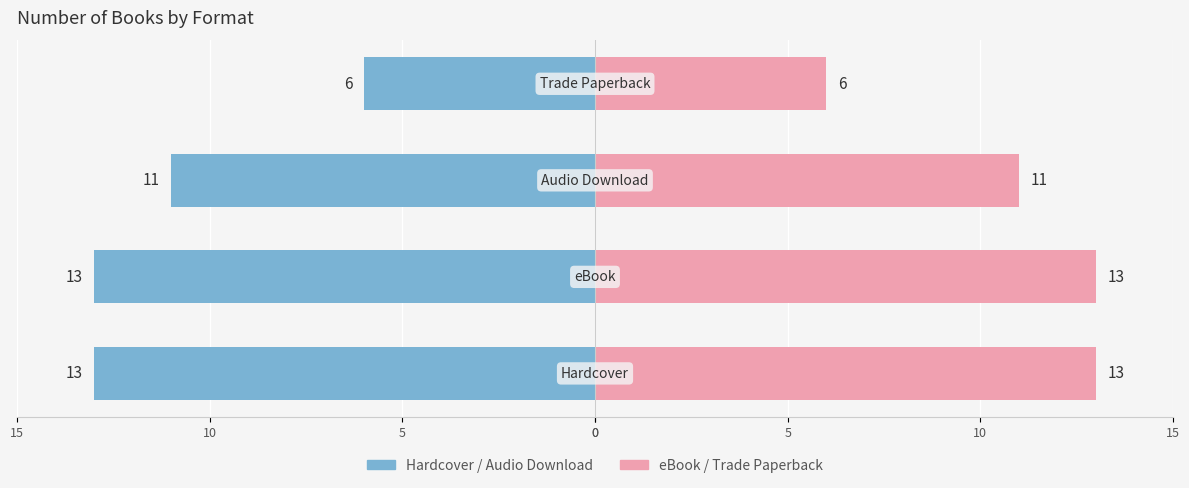

Are the bars horizontal?

Yes